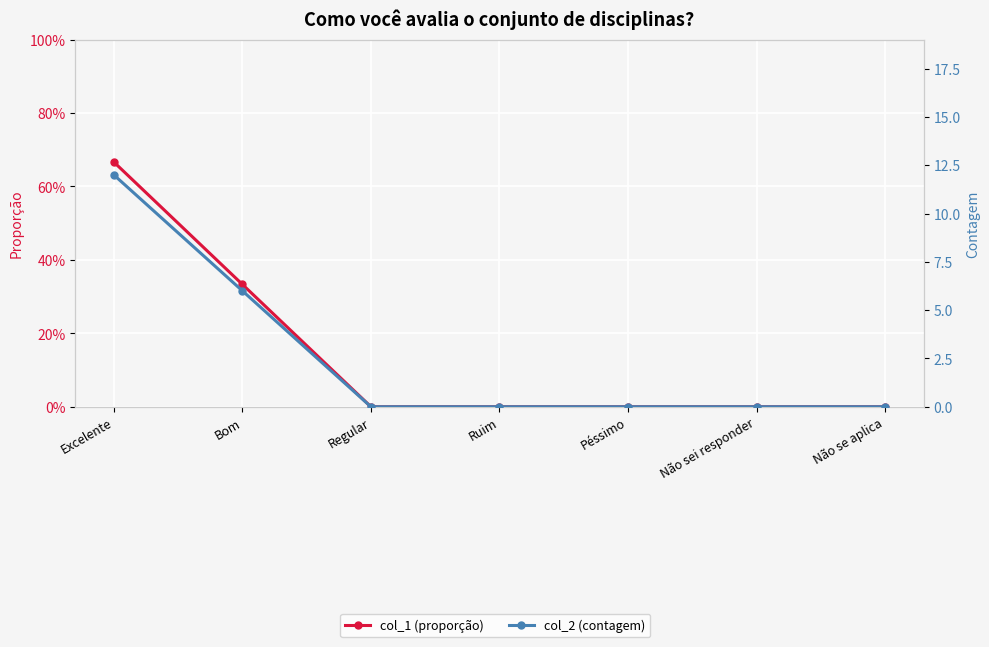

The col_1 (proporção) series shows 0.0 at Não sei responder. True or false?

True